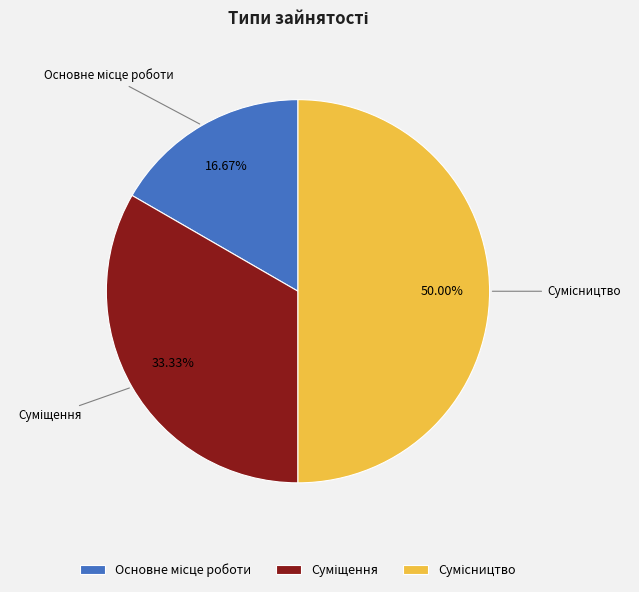

What is the largest slice in the pie chart?

Сумісництво